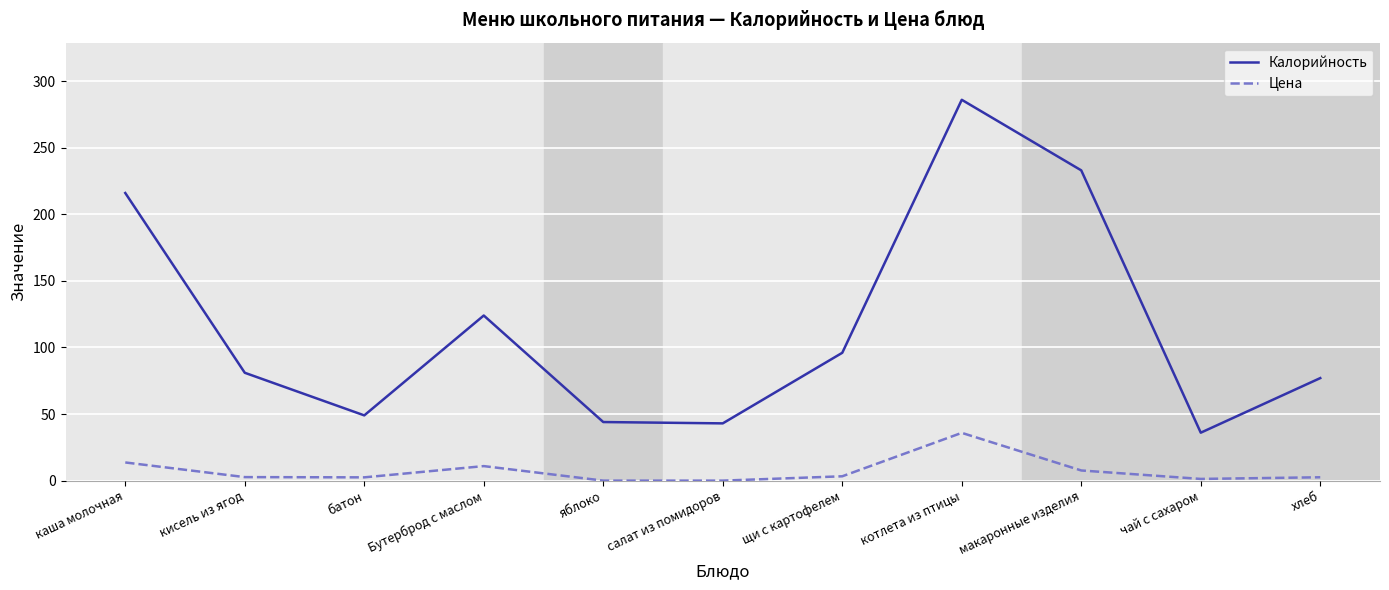

The Цена series shows 3.3 at щи с картофелем. True or false?

True